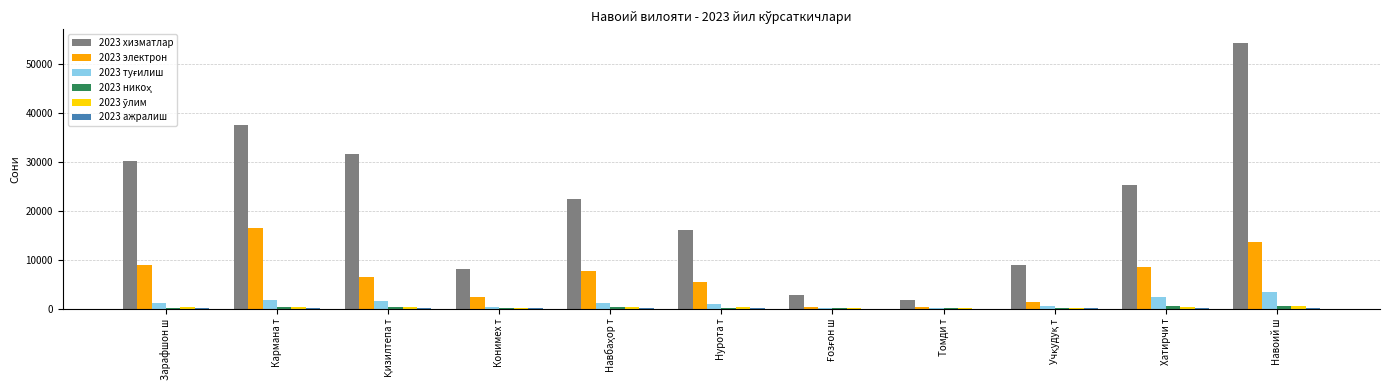

How many data points does each series have?

11